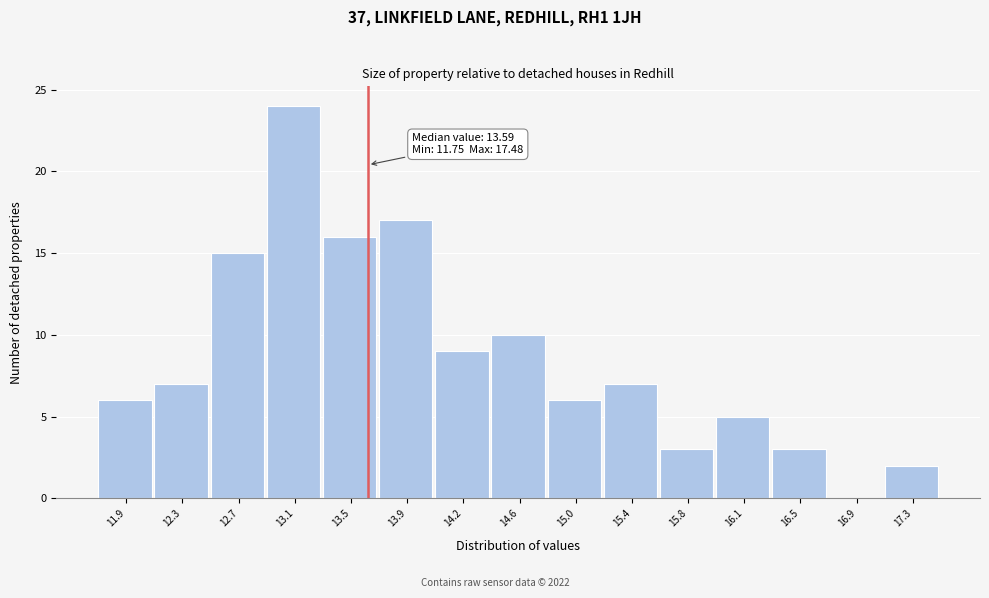

Which range on the x-axis has the tallest bar?

12.90 to 13.30